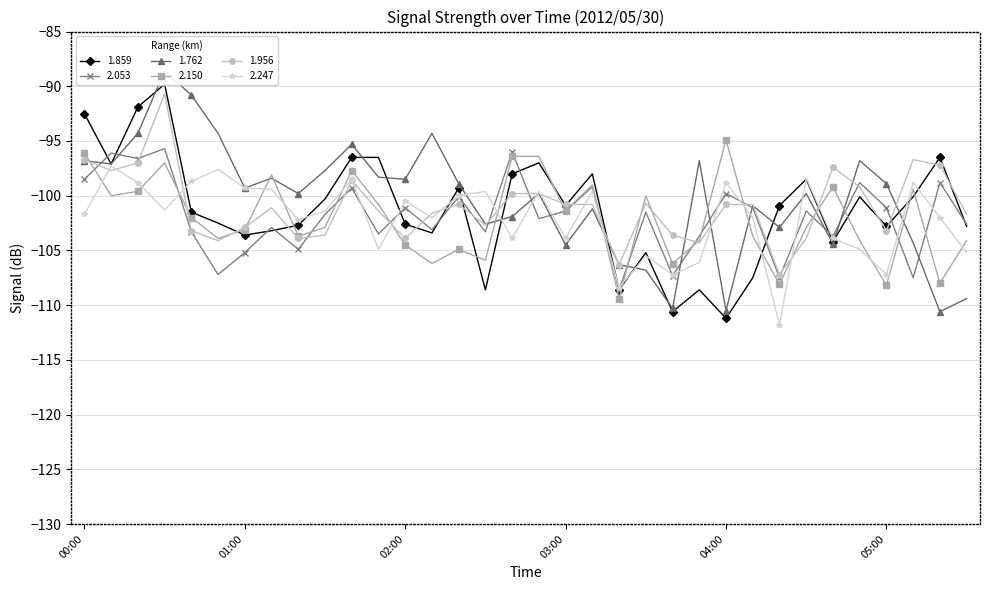

What is the difference between the 1.762 values at 04:30 and 00:40?

9.0